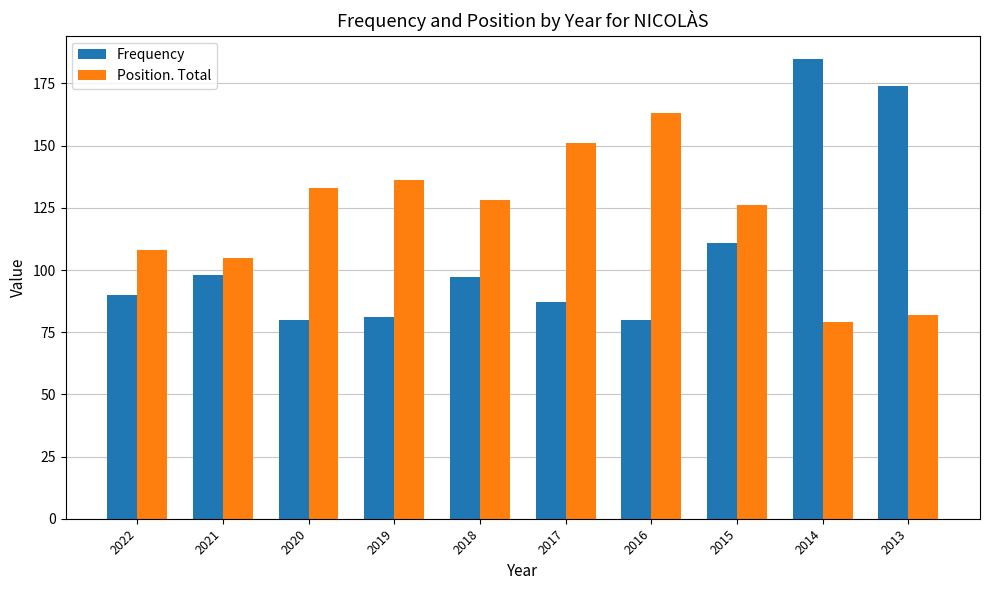

What are all the series names shown in the legend?

Frequency, Position. Total